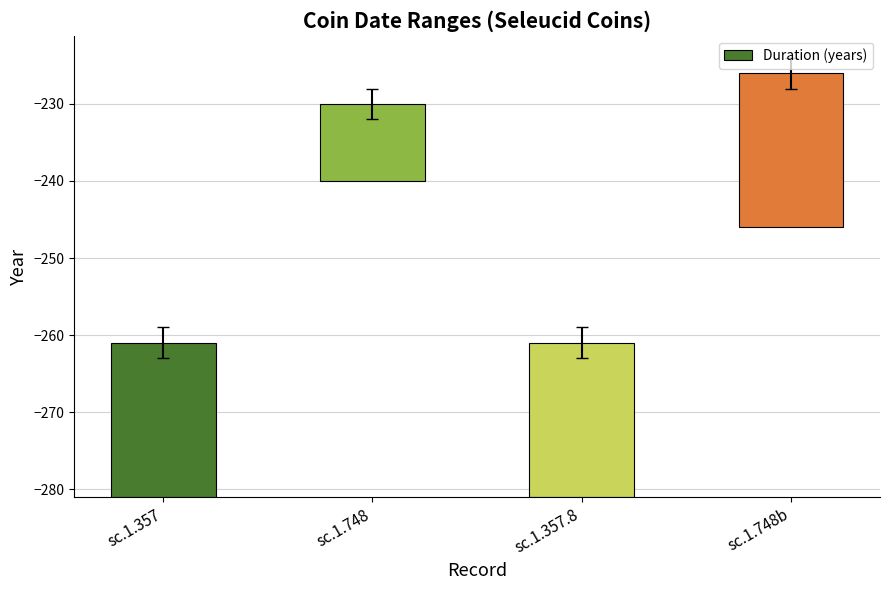

What is the average value?

18